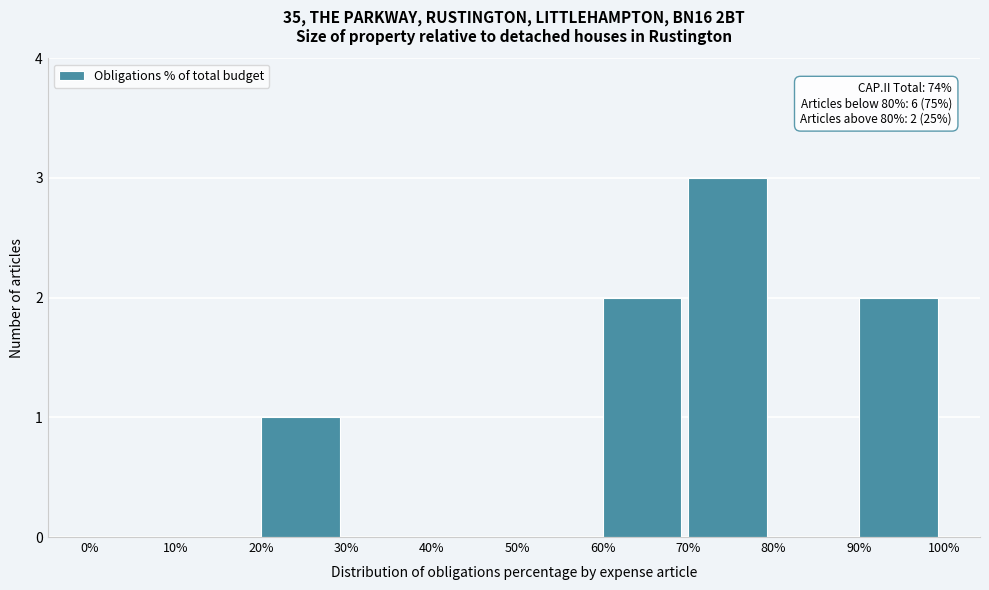

Which range on the x-axis has the tallest bar?

70% to 80%